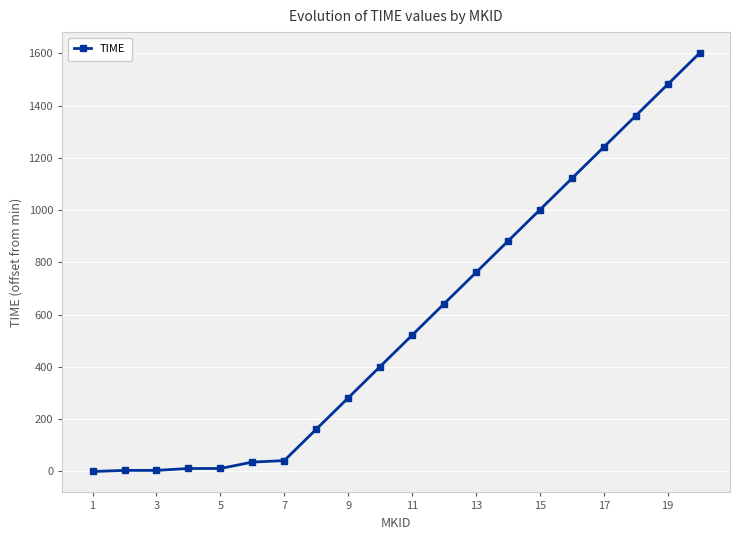

What is the value of the 20th point from the left?

1601.6